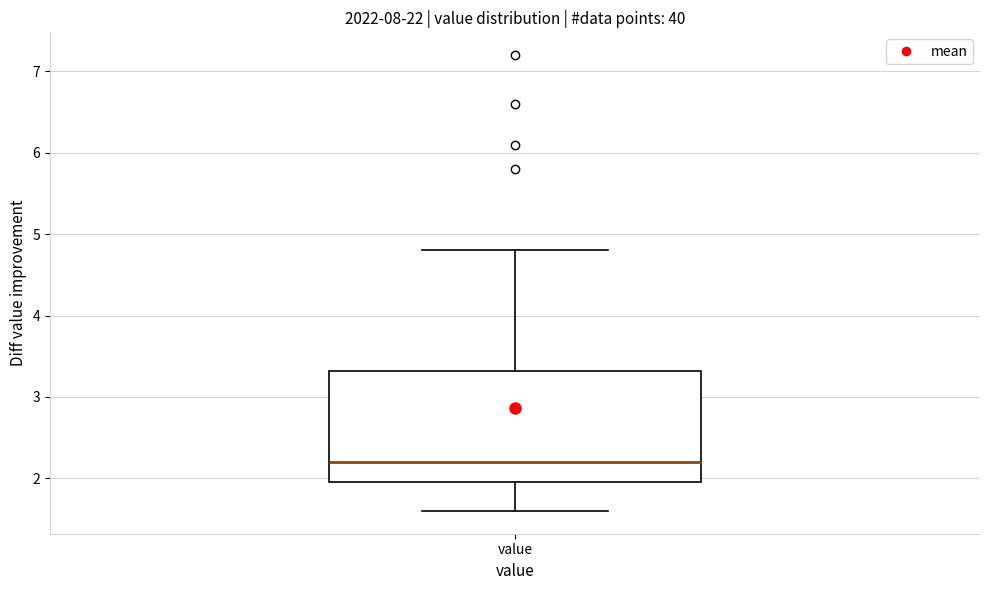

Where is the lower edge of the box for value on the y-axis? The values are not printed on the chart, so give them approximately, as read against the axis.

2.0